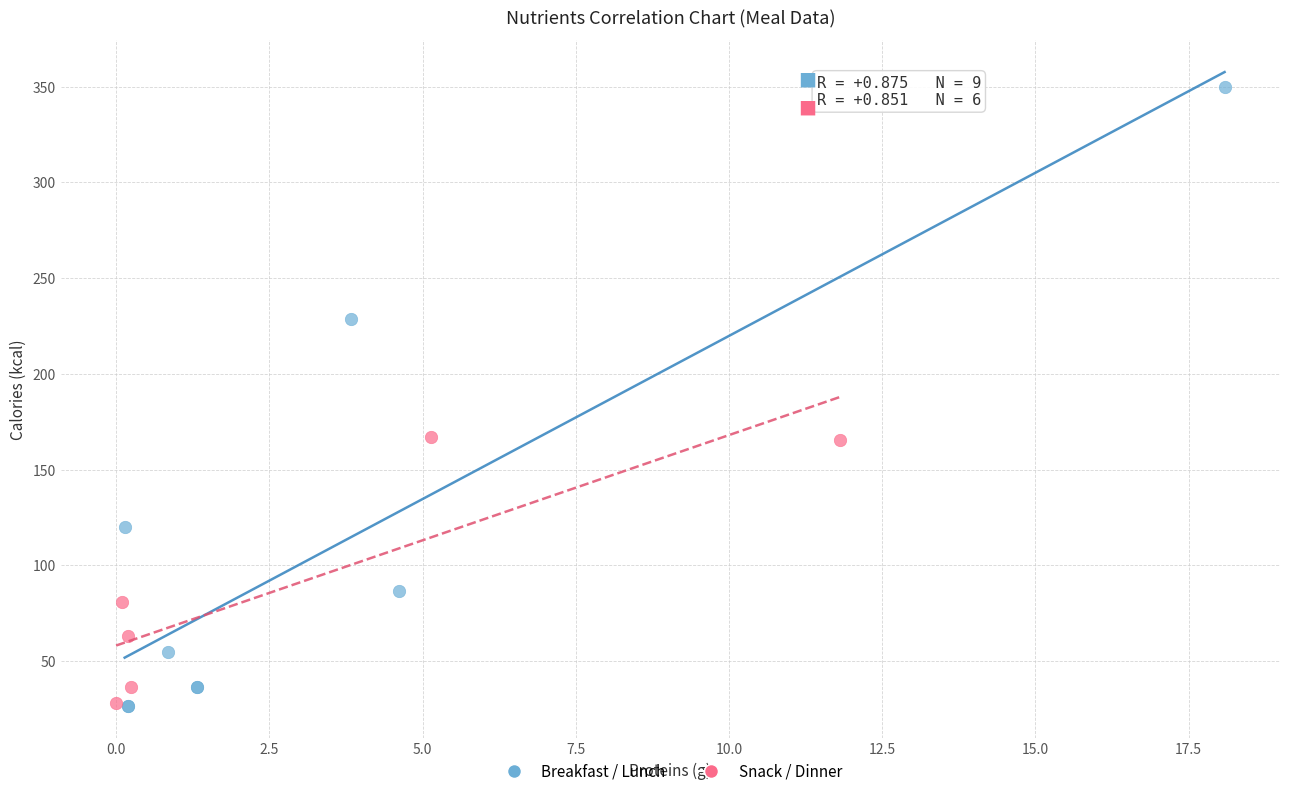

Which series has the largest Y range (max minus min)?

Breakfast / Lunch